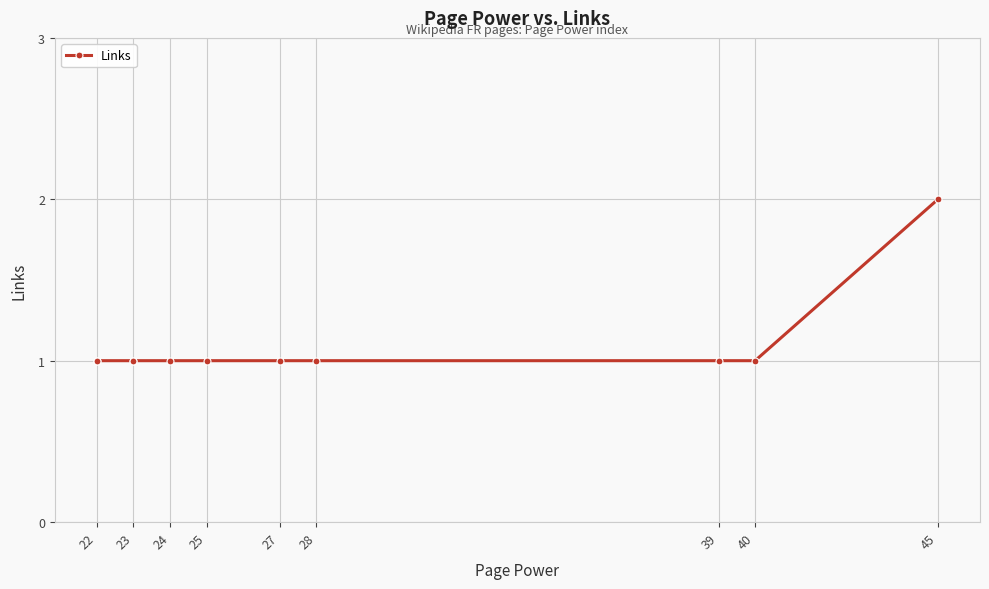

How many lines are shown in the chart?

1